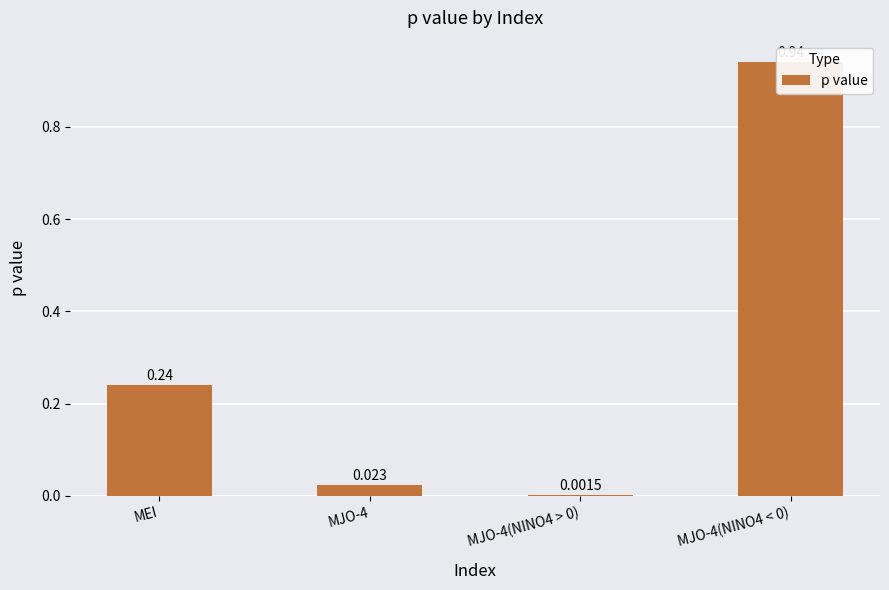

List the labels in order of value, smallest first.

MJO-4(NINO4 > 0), MJO-4, MEI, MJO-4(NINO4 < 0)